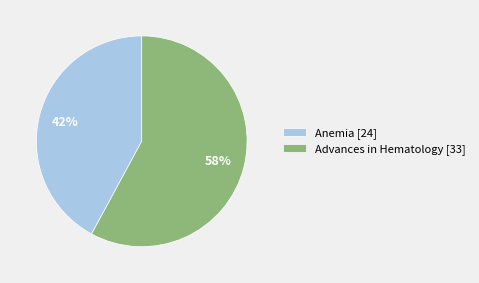

What is the largest slice in the pie chart?

Advances in Hematology [33]